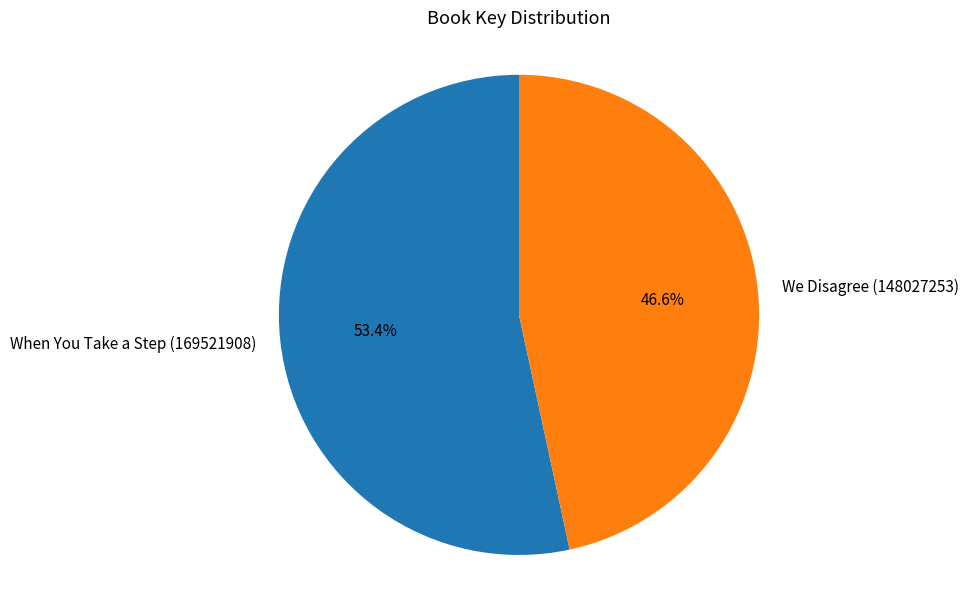

What is the majority slice?

When You Take a Step (169521908)